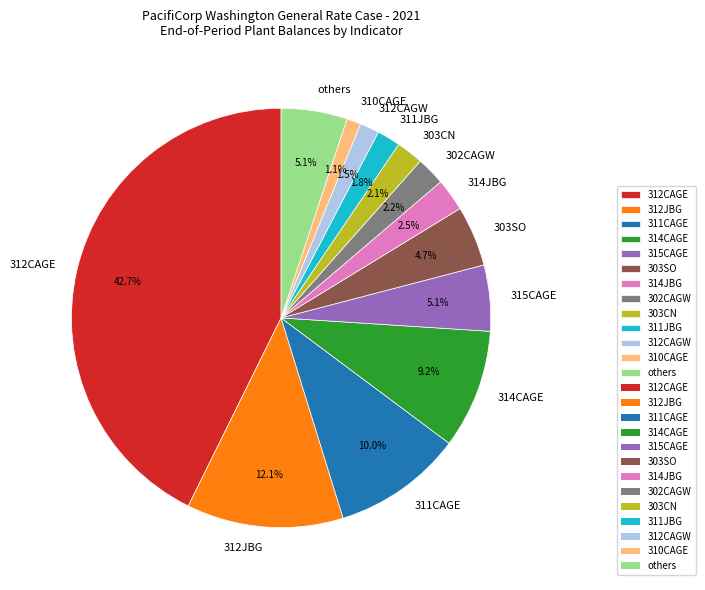

Is there a majority slice in this chart?

No